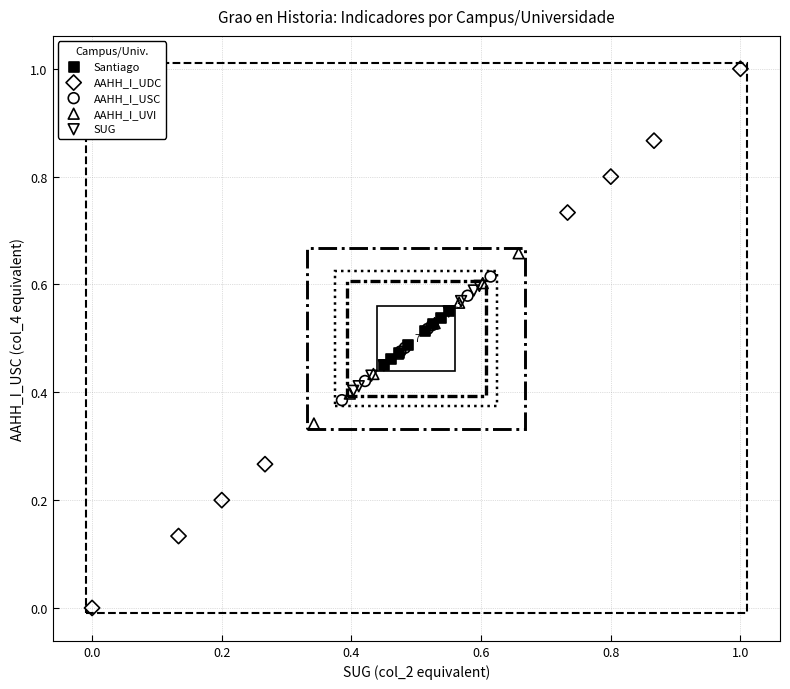

Which series has the largest Y range (max minus min)?

AAHH_I_UDC